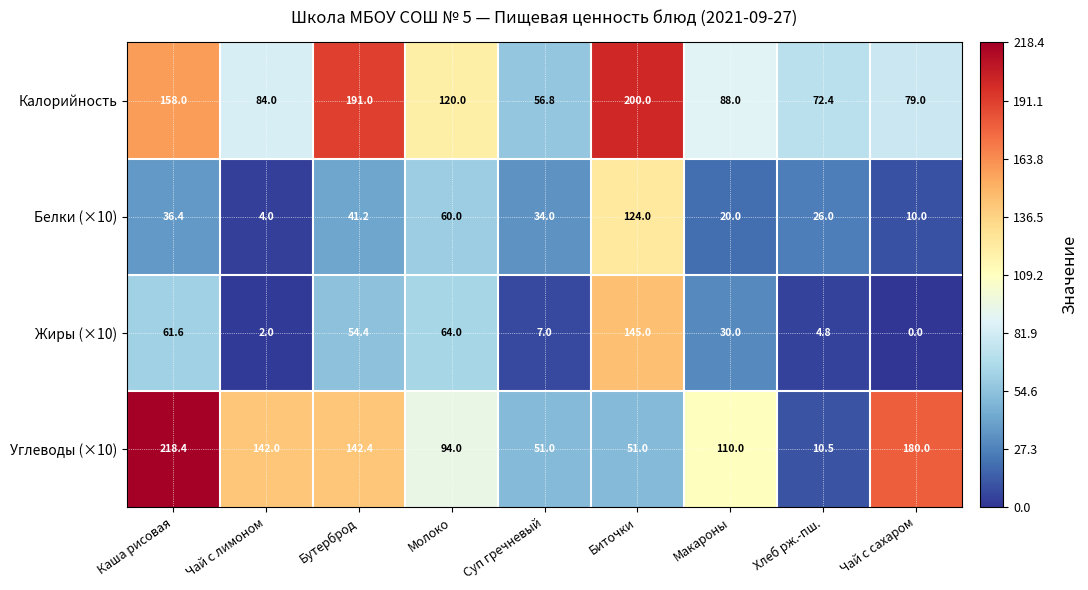

Rank the series at Макароны from highest to lowest value.

Углеводы (×10), Калорийность, Жиры (×10), Белки (×10)